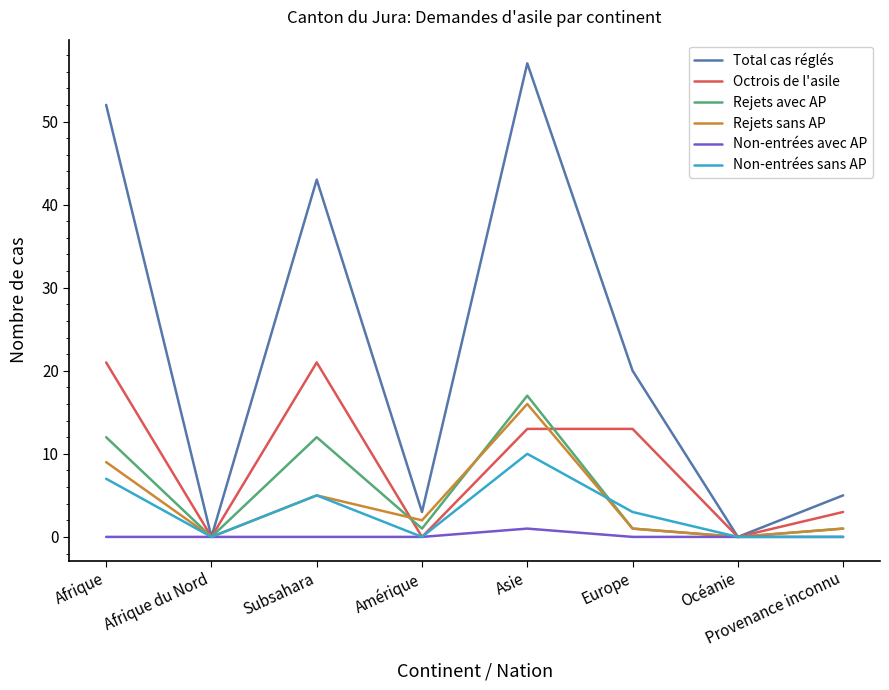

What is the maximum value shown in the chart?

57